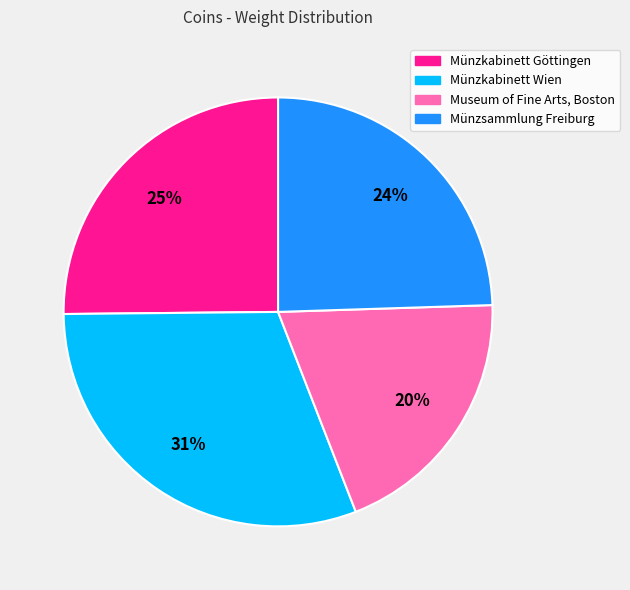

Which slice is the smallest?

Museum of Fine Arts, Boston